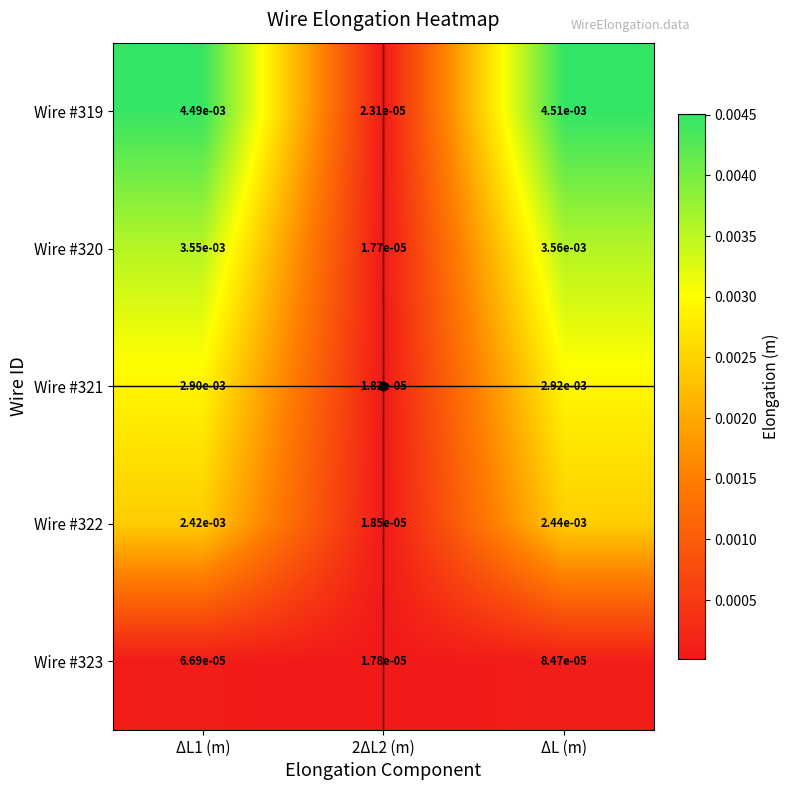

Is the value of Wire #319 at ΔL1 (m) greater than the value of Wire #323 at ΔL (m)?

Yes